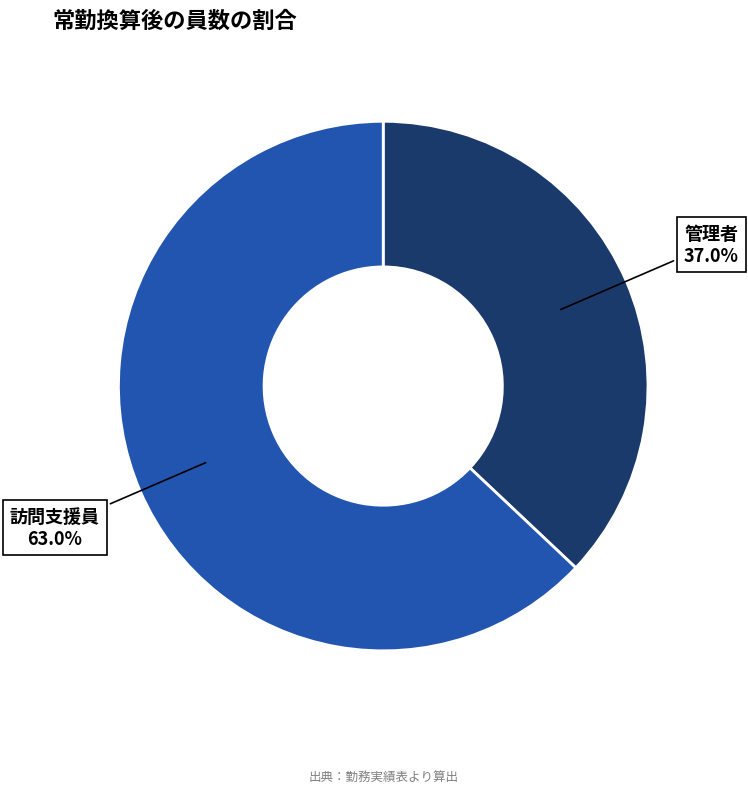

Does any single category account for the majority?

Yes